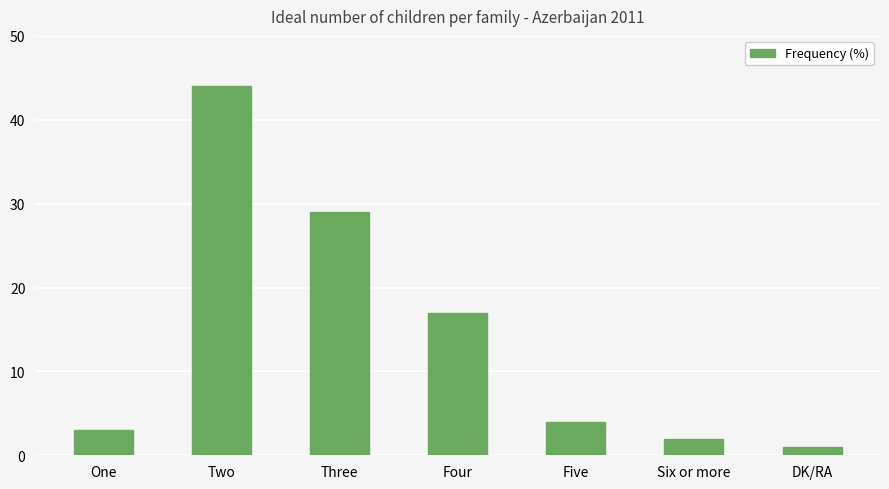

Which category has the highest value across all series?

Two